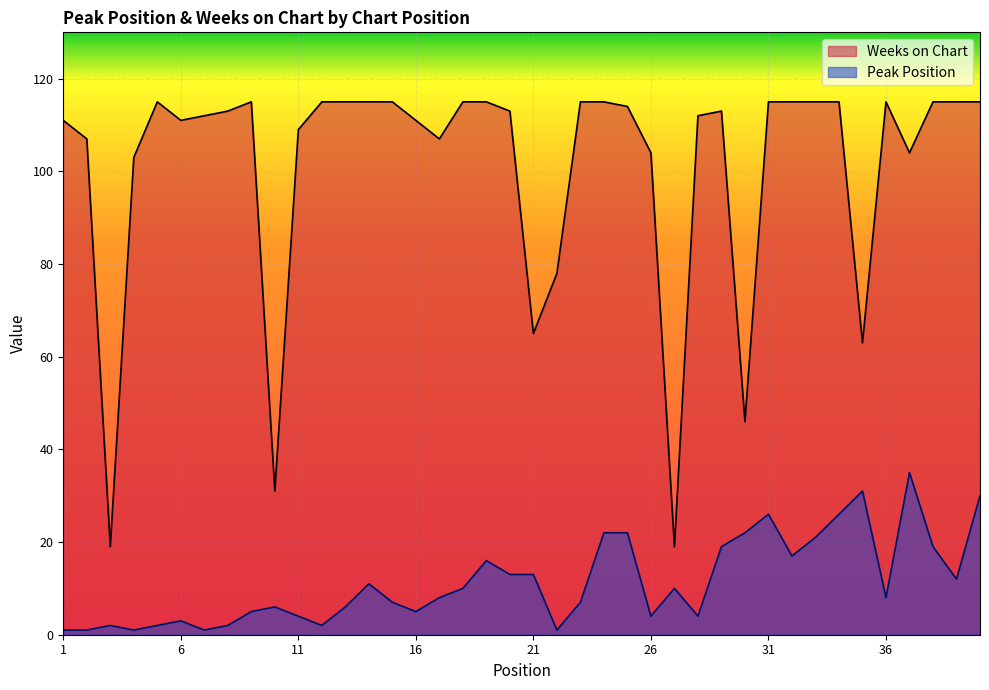

Is it true that Peak Position equals 26 at 31?

True